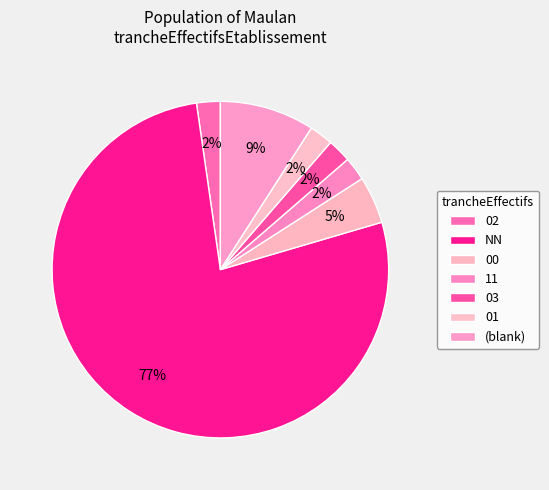

Count the number of slices in the pie.

7